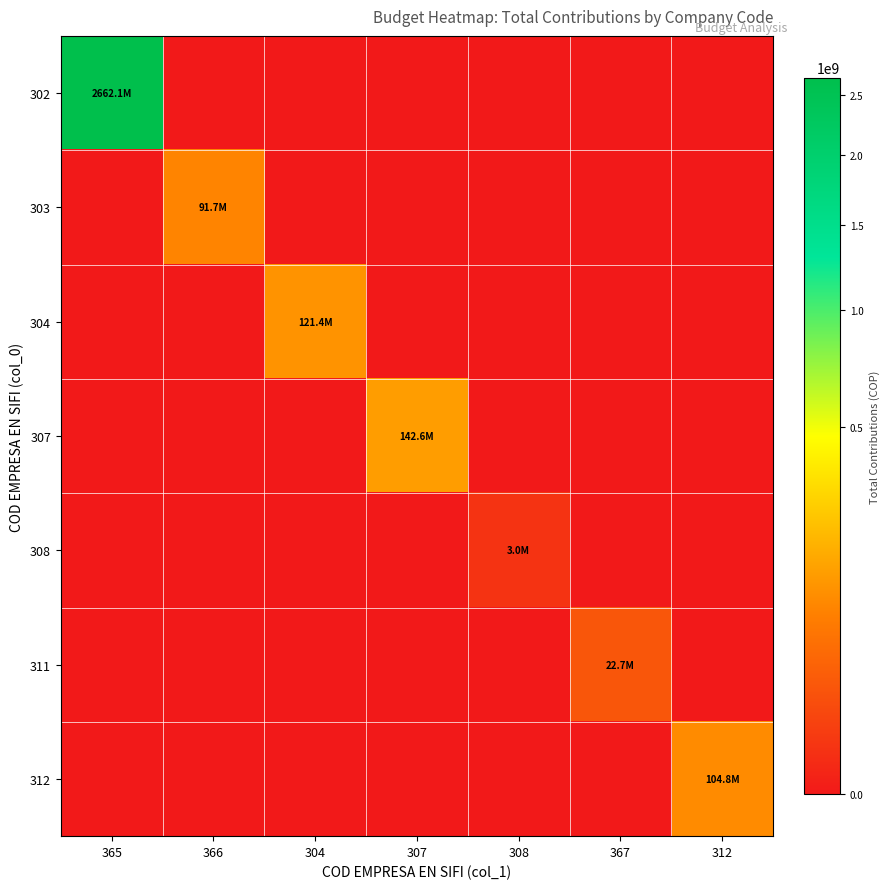

What is the difference between the highest and lowest values at 365?

2662096809.3